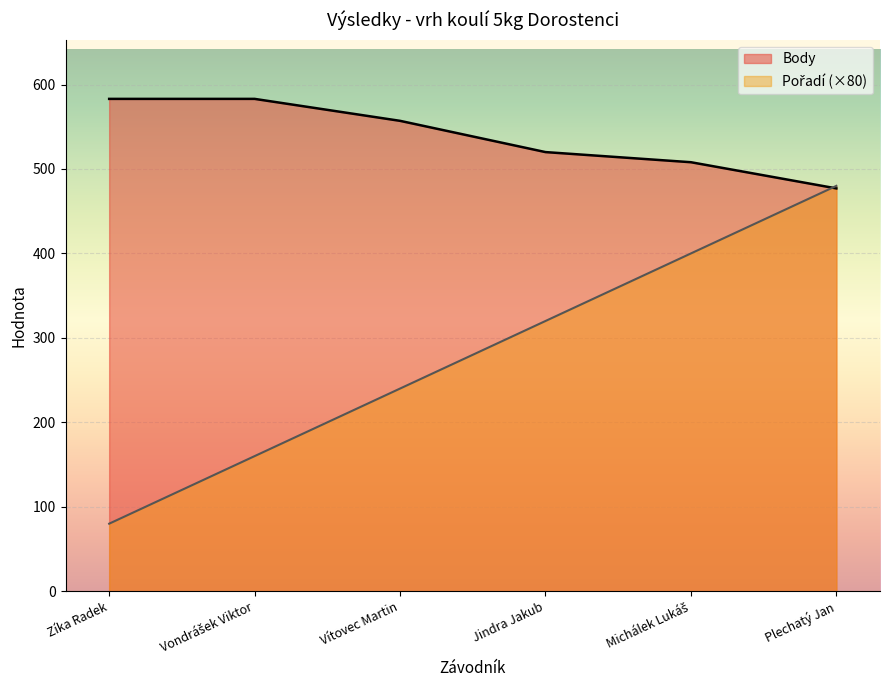

Between which two adjacent categories do Pořadí and Body first intersect?

Michálek Lukáš and Plechatý Jan